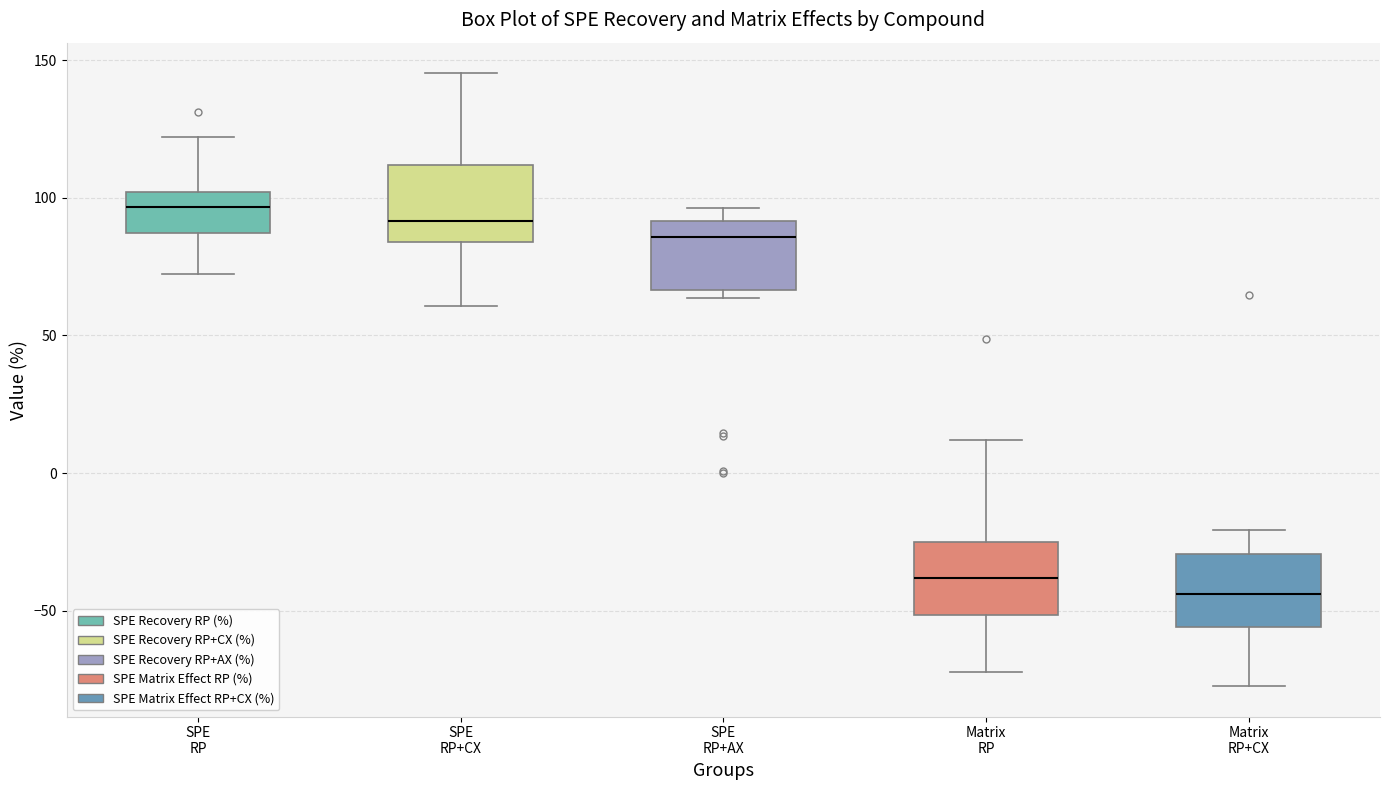

Where does the median line of the box for SPE RP+AX sit on the y-axis? The values are not printed on the chart, so give them approximately, as read against the axis.

85